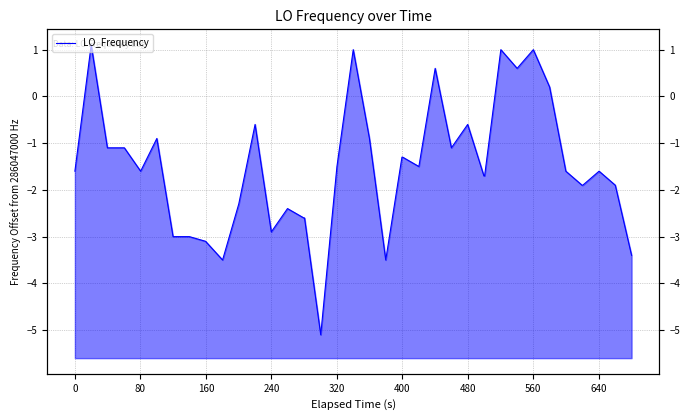

What is the greatest value displayed?

1.1